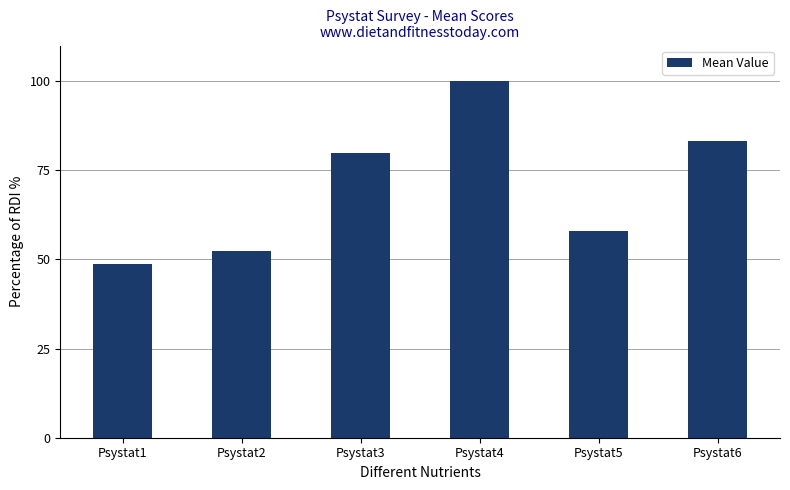

Is it true that the value at Psystat6 is 108.8?

False